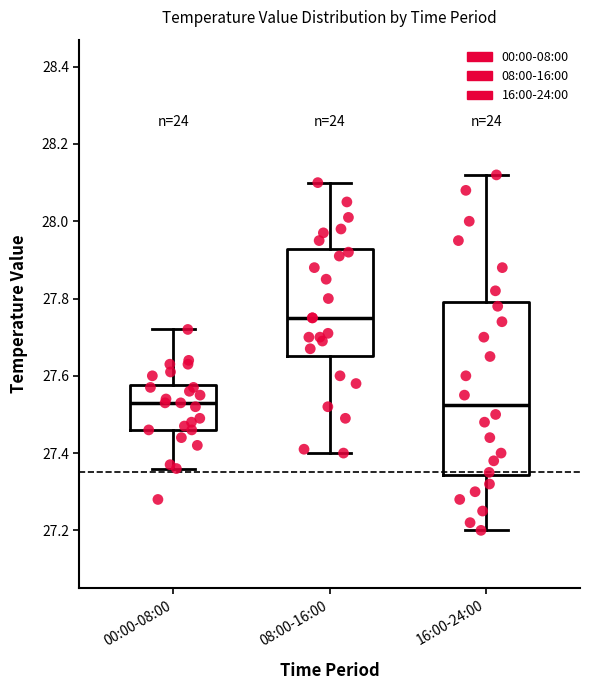

Where is the upper edge of the box for 08:00-16:00 on the y-axis? The values are not printed on the chart, so give them approximately, as read against the axis.

27.92